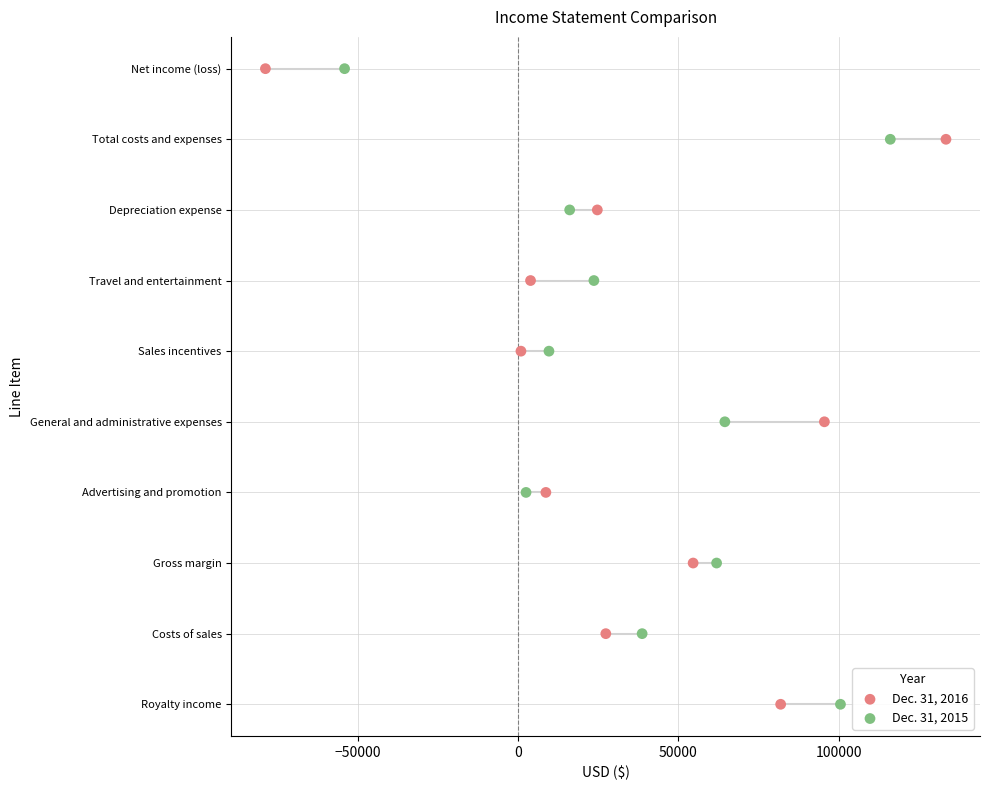

What are all the series names shown in the legend?

Dec. 31, 2016, Dec. 31, 2015